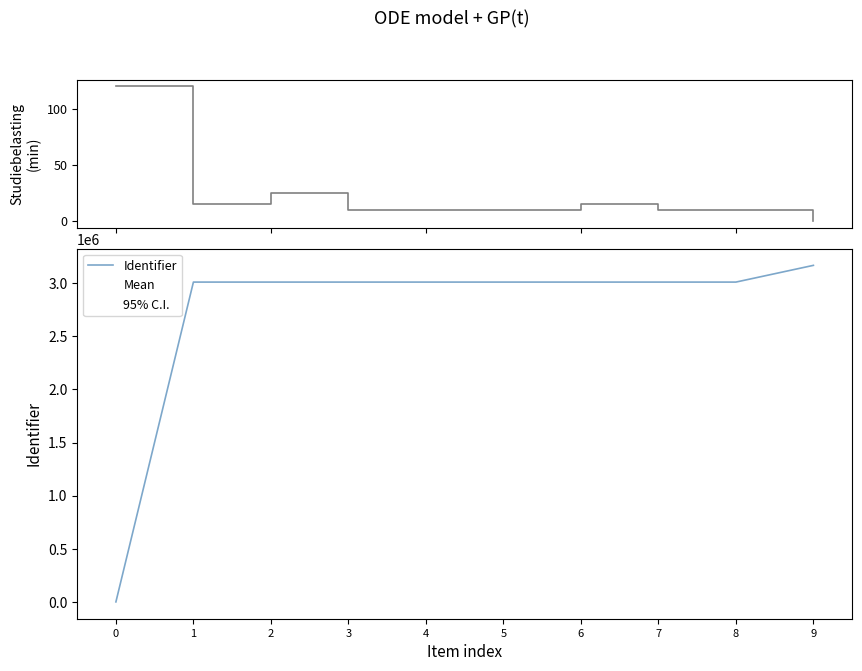

The Identifier series shows 2072466 at 8. True or false?

False